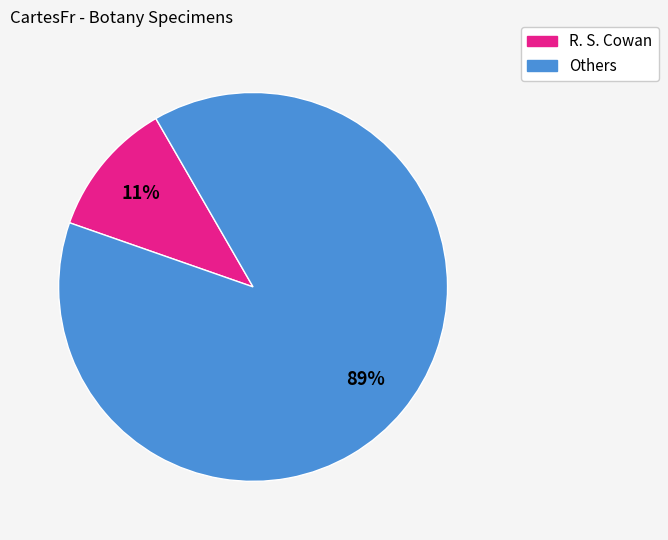

What is the majority slice?

Others